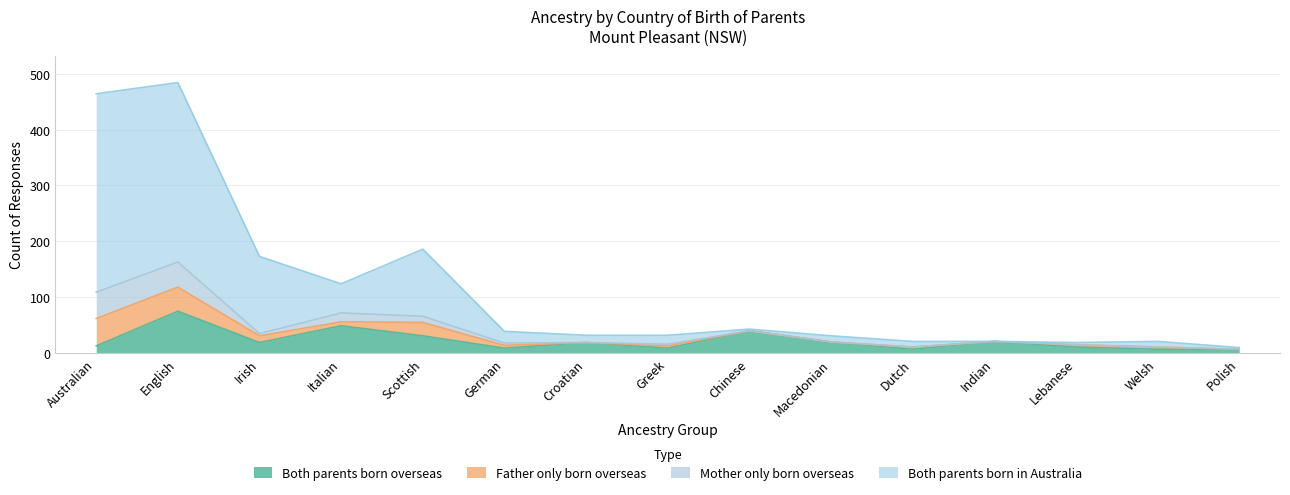

Does the chart display data point markers on the line(s)?

No